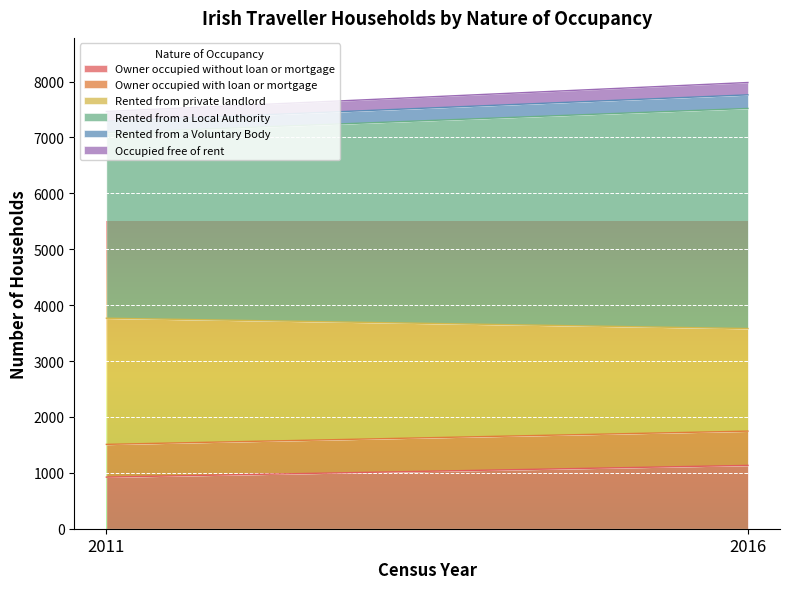

Reading left to right, extract all data points from this chart.

Owner occupied without loan or mortgage: 923	1133
Owner occupied with loan or mortgage: 586	613
Rented from private landlord: 2257	1835
Rented from a Local Authority: 3317	3938
Rented from a Voluntary Body: 206	243
Occupied free of rent: 176	221